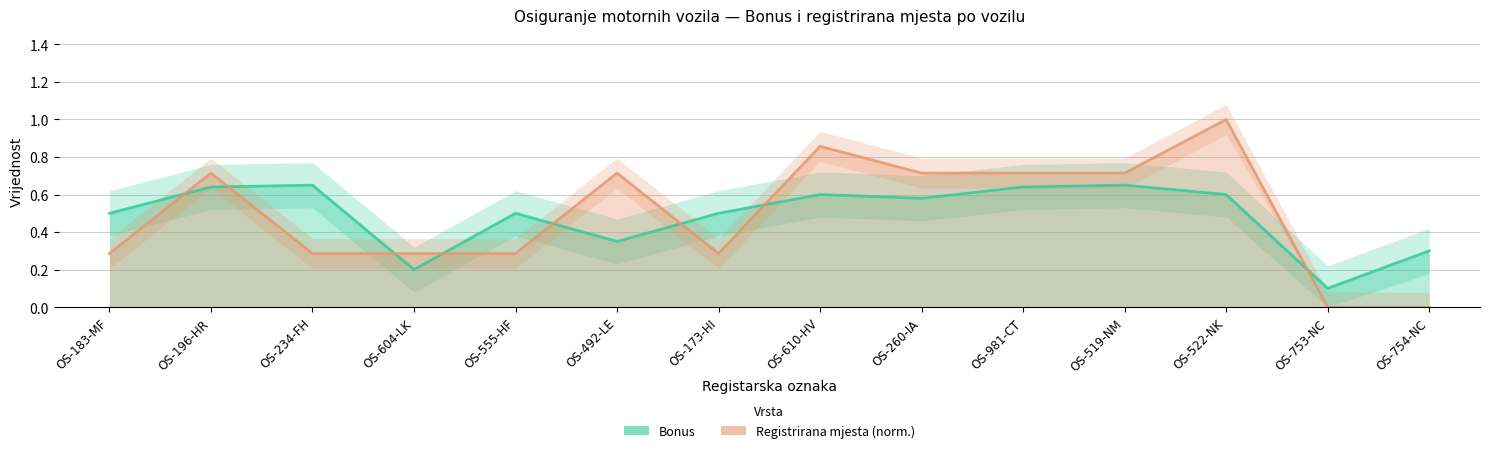

Is it true that Registrirana mjesta (norm.) equals -0.6 at OS-754-NC?

False